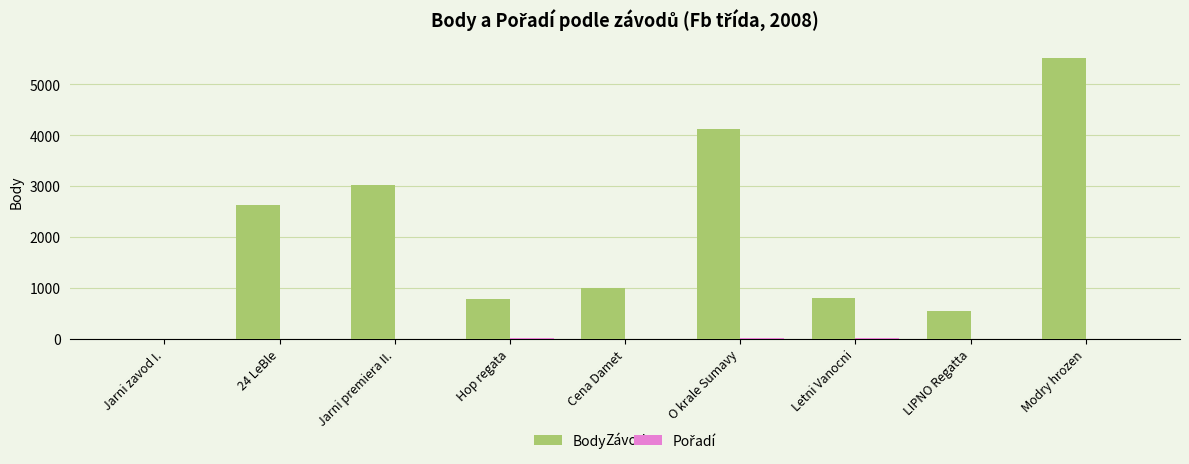

At which label is Body closest to 2759?

24 LeBle